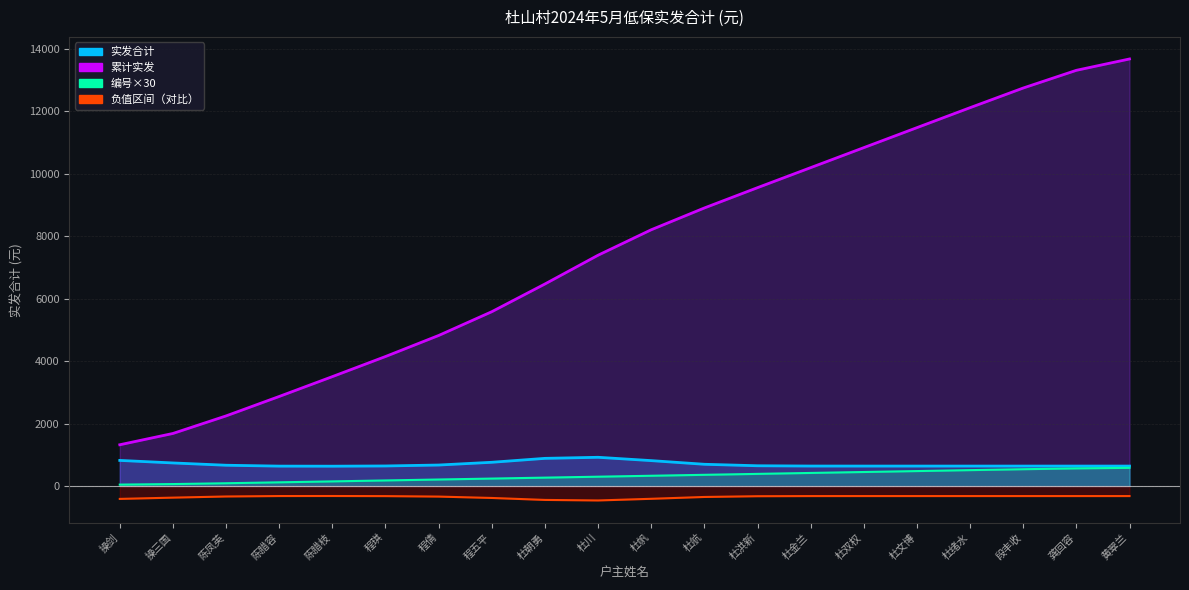

How many points are lower than both their immediate neighbors (excluding endpoints)?

1